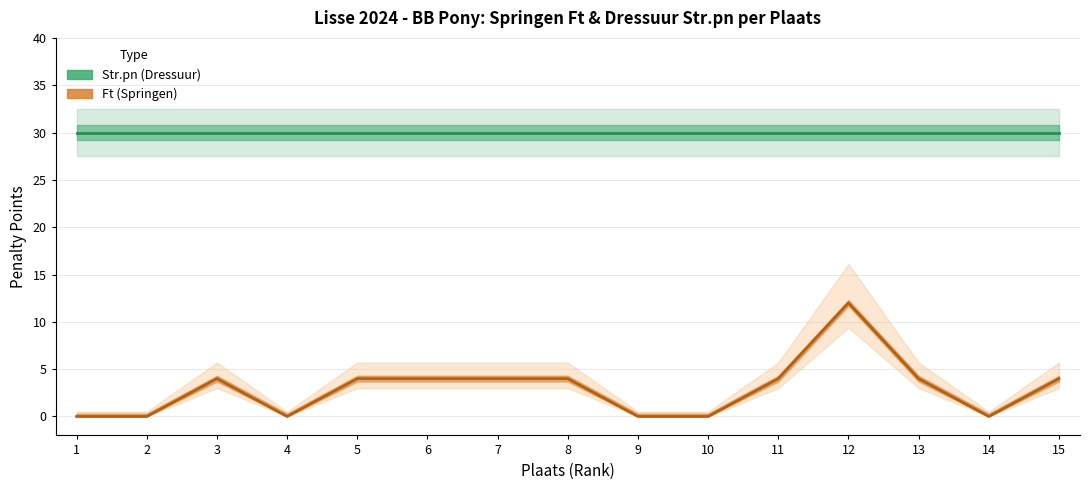

List the series in order of their overall mean, highest first.

Str.pn (Dressuur), Ft (Springen)